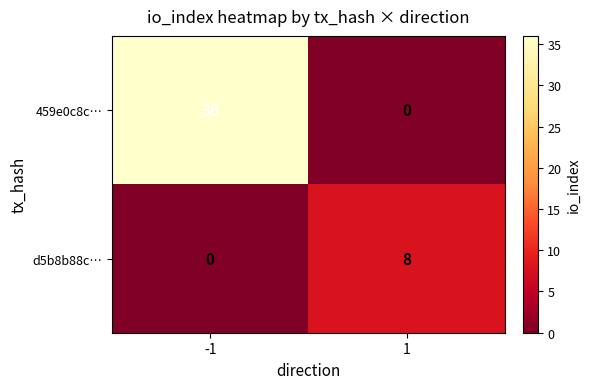

Reading left to right, extract all data points from this chart.

459e0c8c…: -1=36	1=0
d5b8b88c…: -1=0	1=8